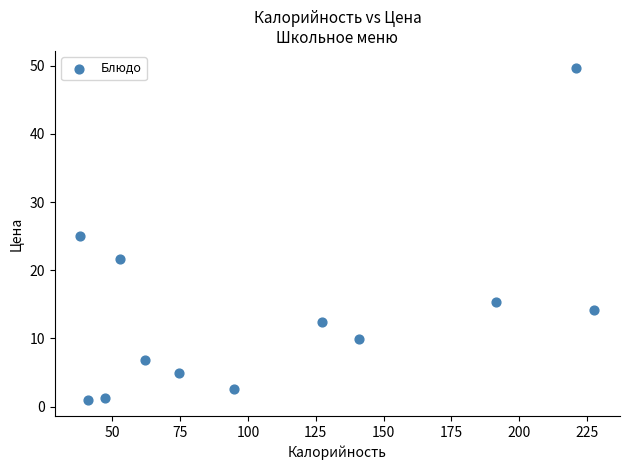

What is the average X value?

109.9